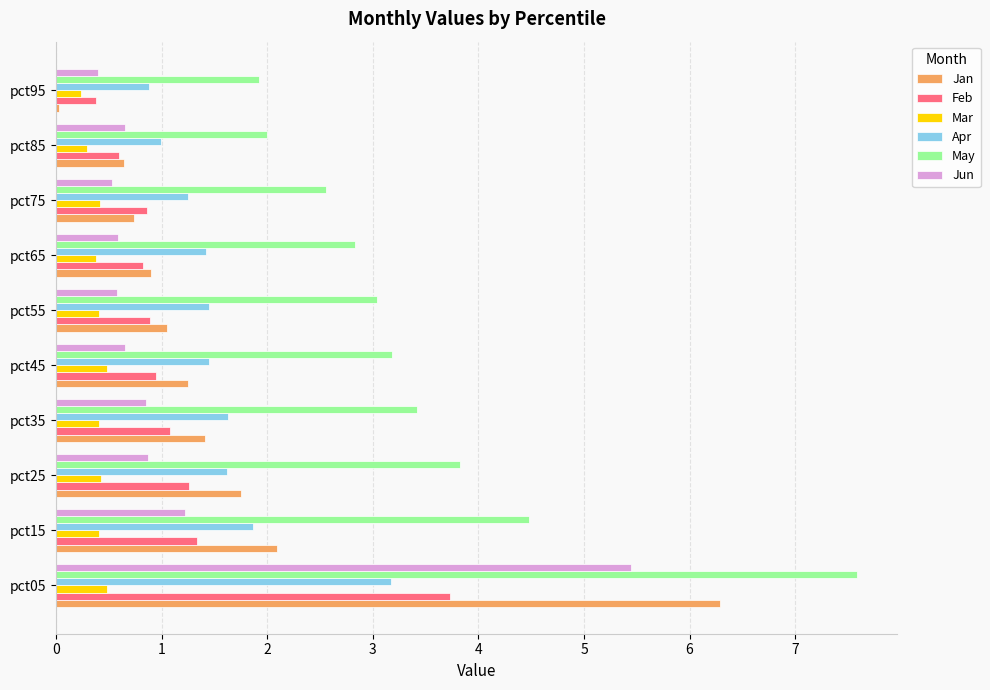

Between pct55 and pct95, which series saw the biggest shift?

May